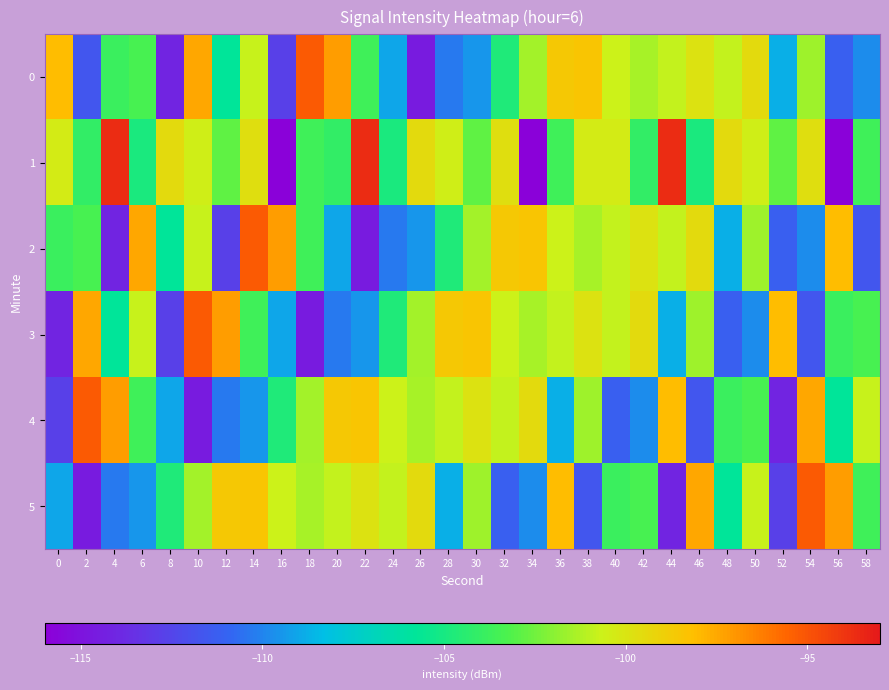

List the series in order of their peak value, highest first.

1, 0, 2, 3, 4, 5